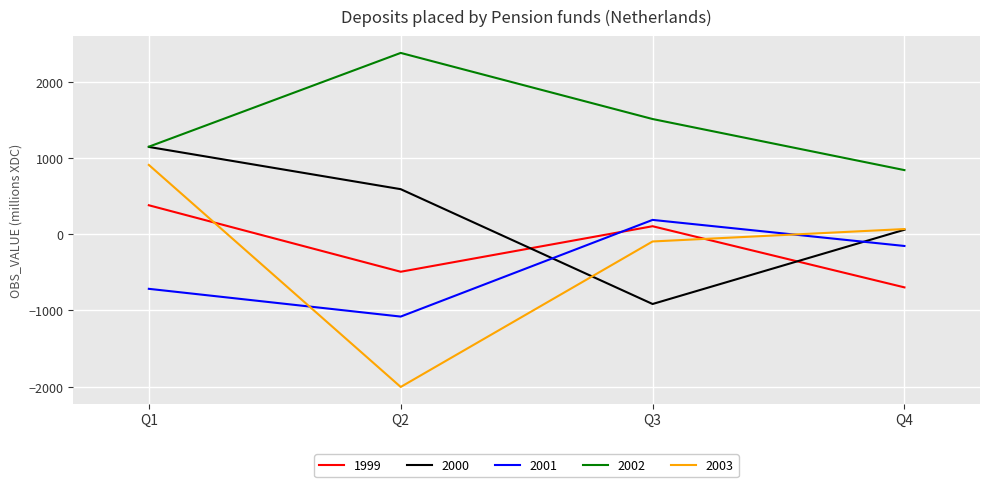

List the labels in order of 2002 value, largest first.

Q2, Q3, Q1, Q4